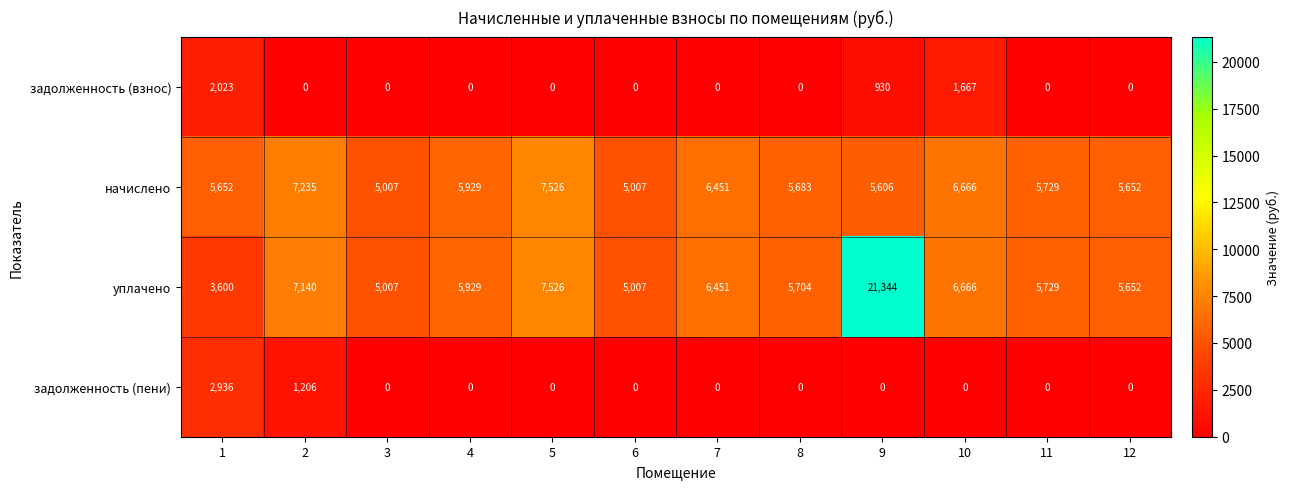

Is it true that начислено equals 1727 at 3?

False